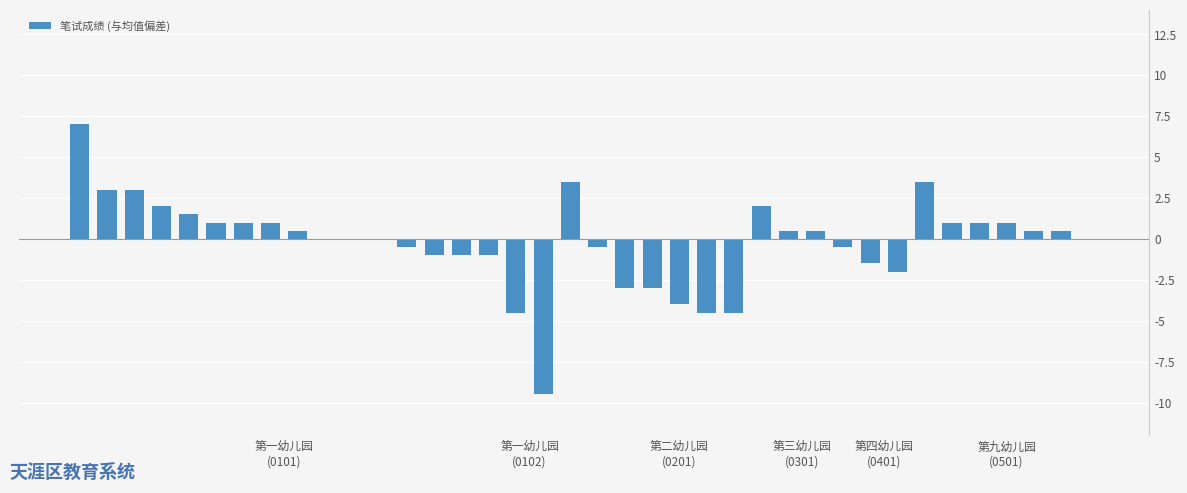

What is the maximum value shown in the chart?

7.0